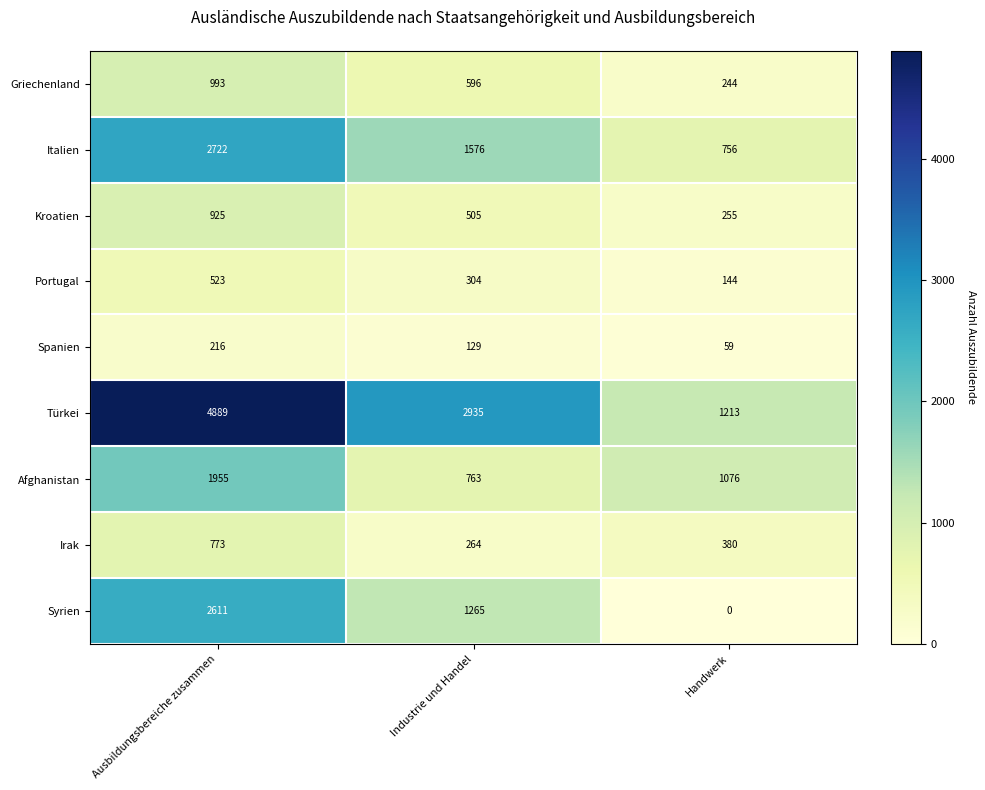

What is the difference between the Türkei values at Industrie und Handel and Ausbildungsbereiche zusammen?

1954